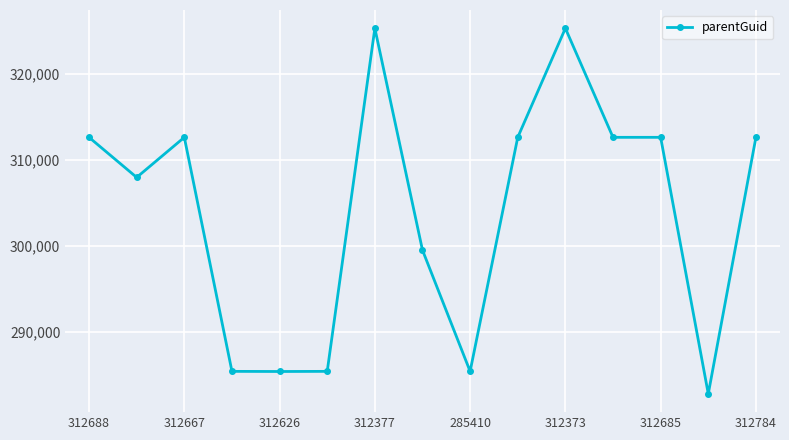

What is the smallest value displayed?

282781